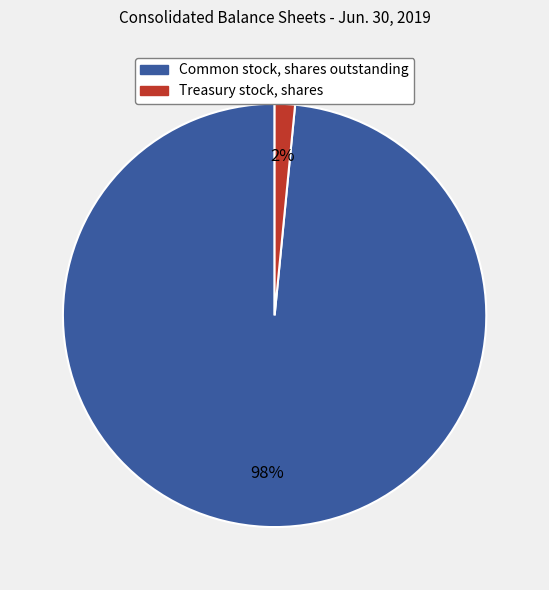

To the nearest percent, what is the average slice percentage?

50%